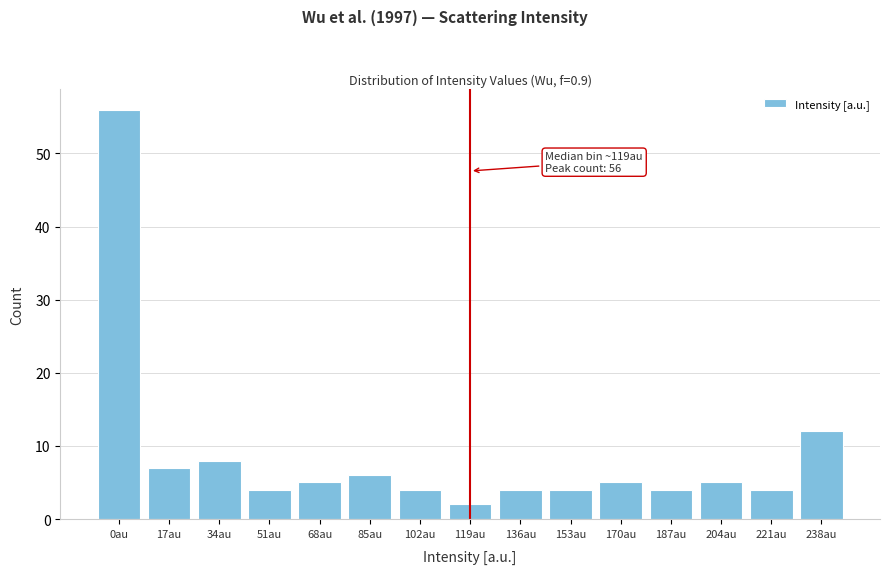

Reading left to right, transcribe all the data shown in this chart.

0au=56	17au=7	34au=8	51au=4	68au=5	85au=6	102au=4	119au=2	136au=4	153au=4	170au=5	187au=4	204au=5	221au=4	238au=12